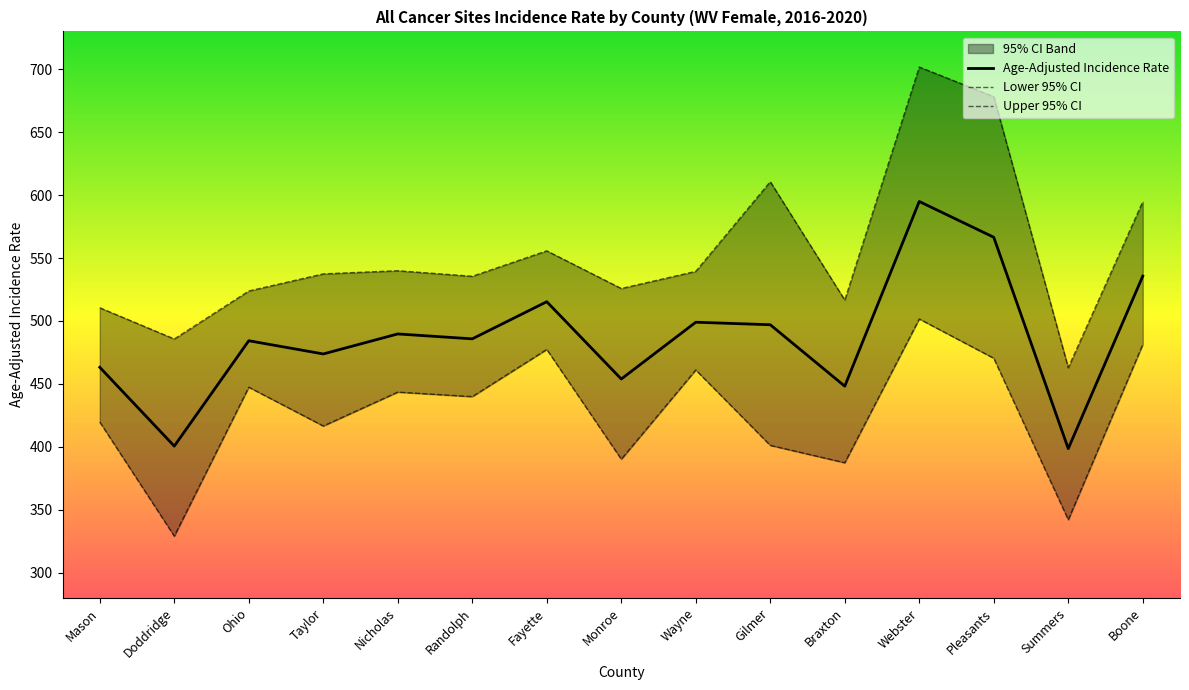

True or false: Lower 95% CI and Upper 95% CI intersect in this chart.

False